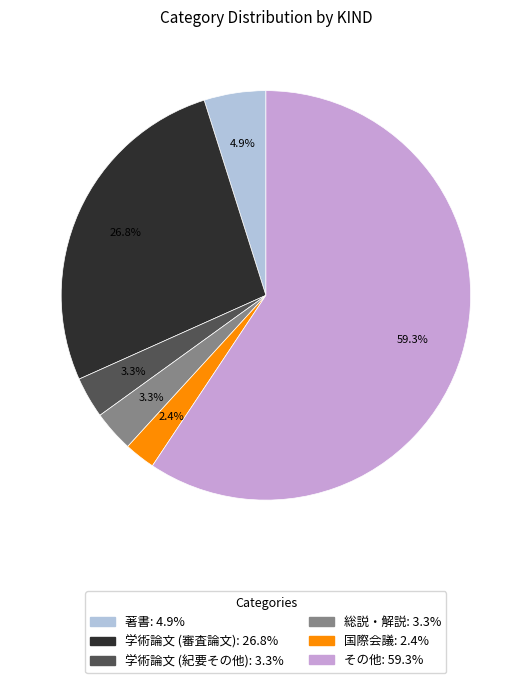

Does any single category account for the majority?

Yes